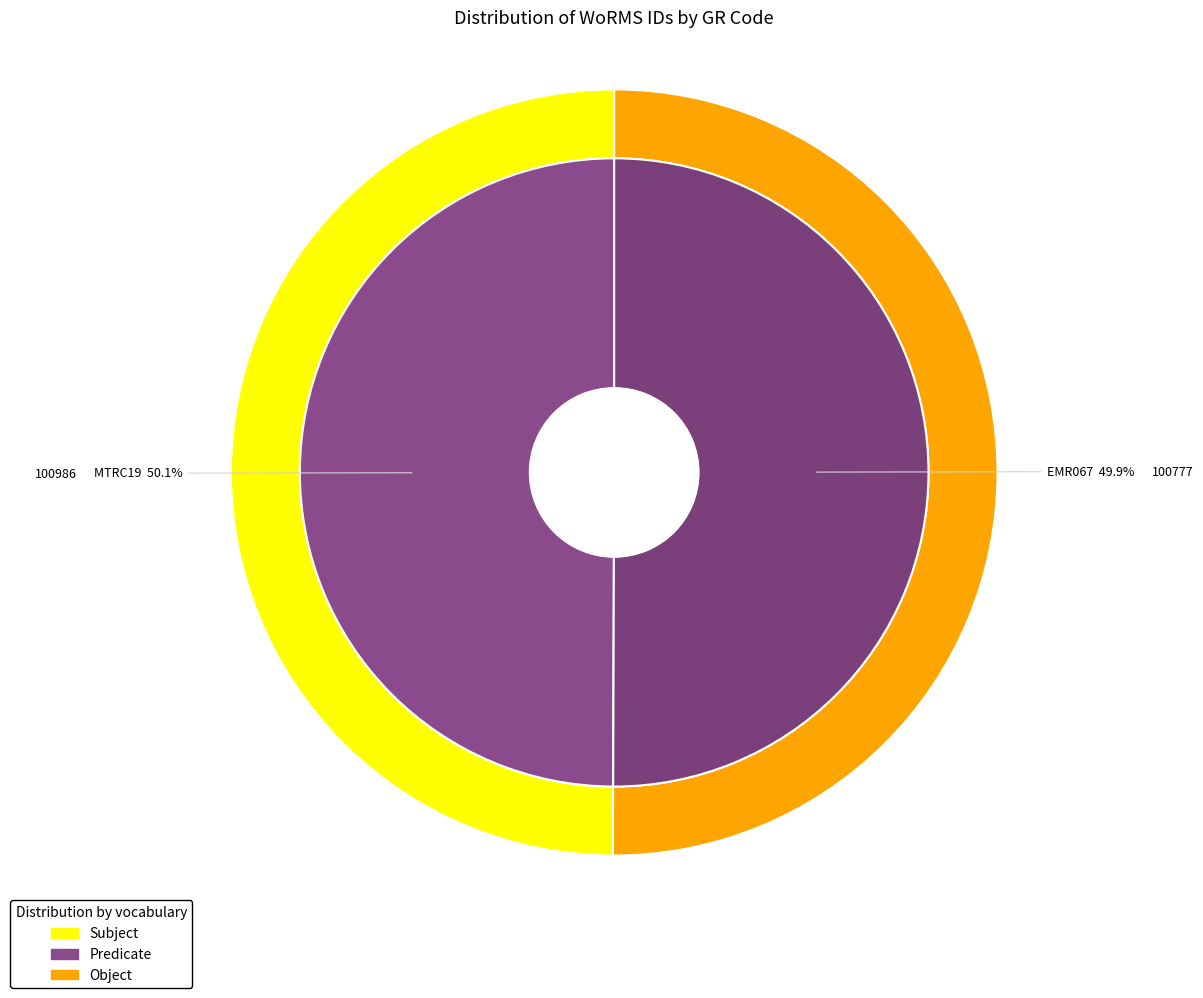

What portion of the pie excludes EMR067?

50.1%